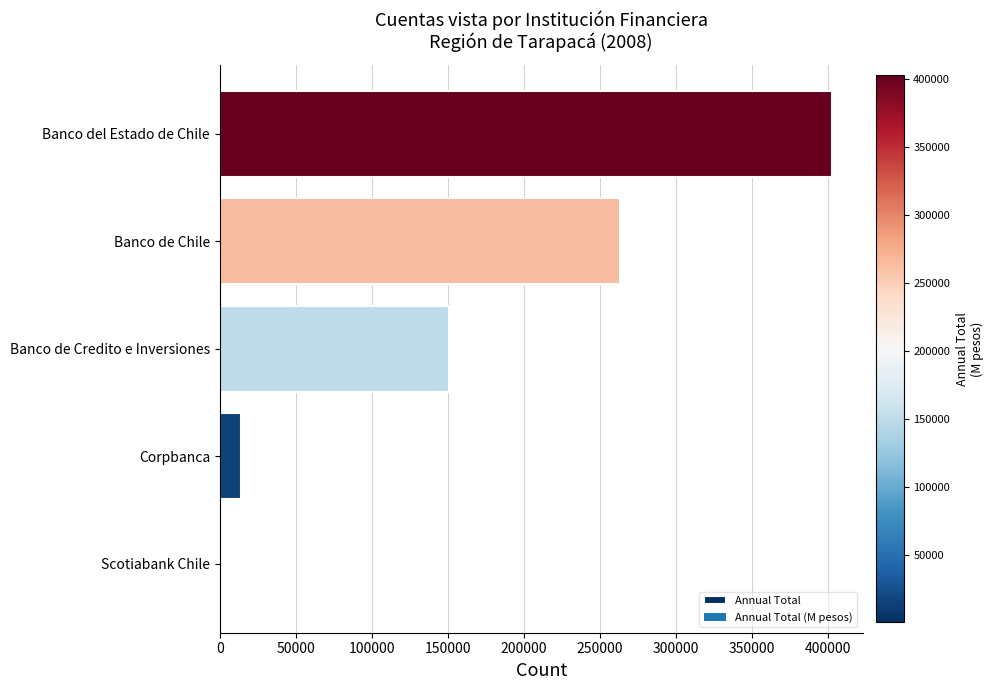

Approximately how many times larger is the value at Banco de Credito e Inversiones compared to Banco de Chile?

0.6